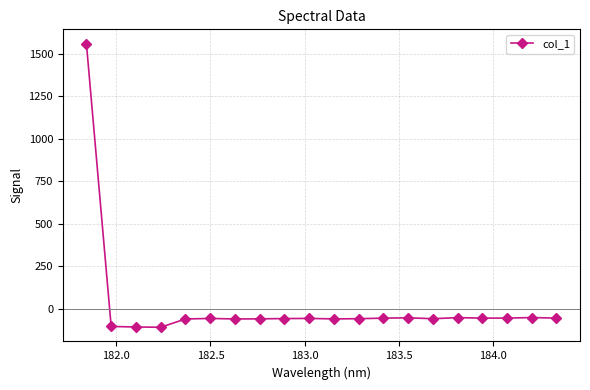

How many negative values are there?

19